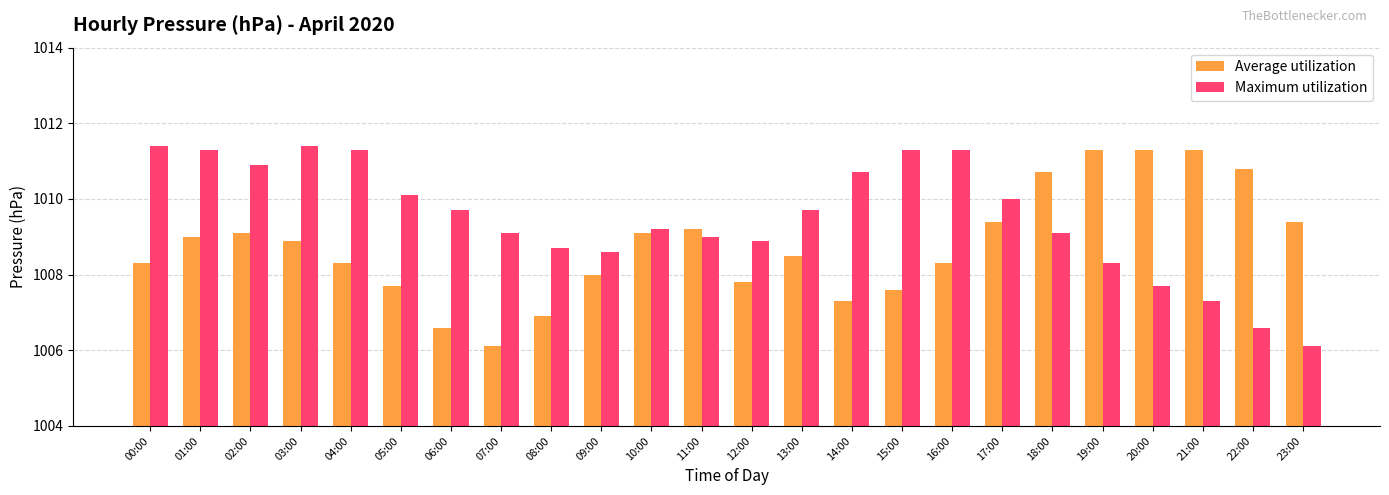

What is the average value of the Average utilization series?

1008.8